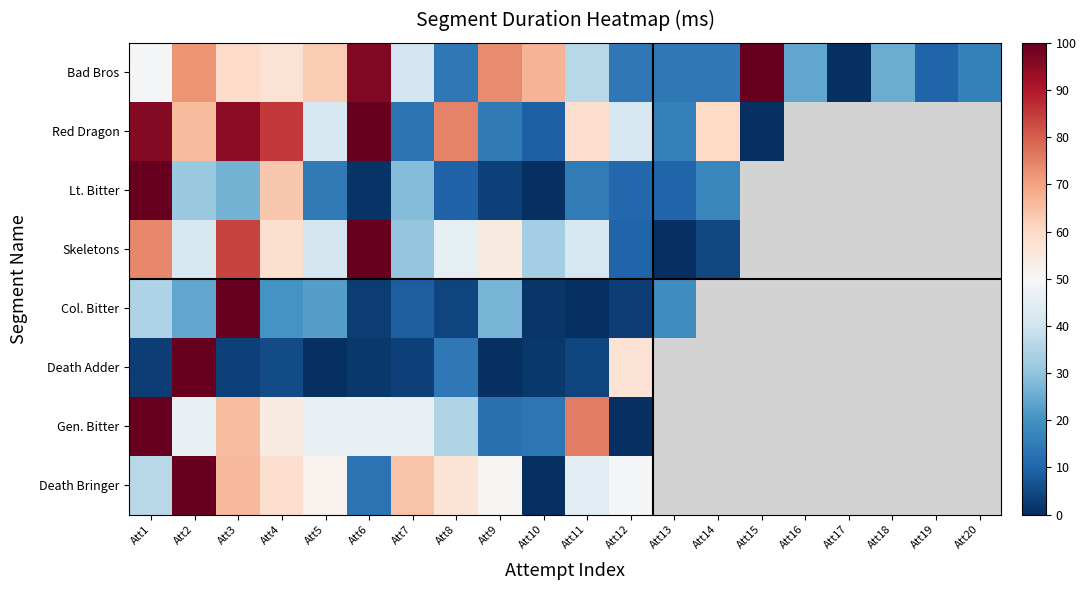

Rank the series at Att8 from highest to lowest value.

Red Dragon, Death Bringer, Skeletons, Gen. Bitter, Bad Bros, Death Adder, Lt. Bitter, Col. Bitter